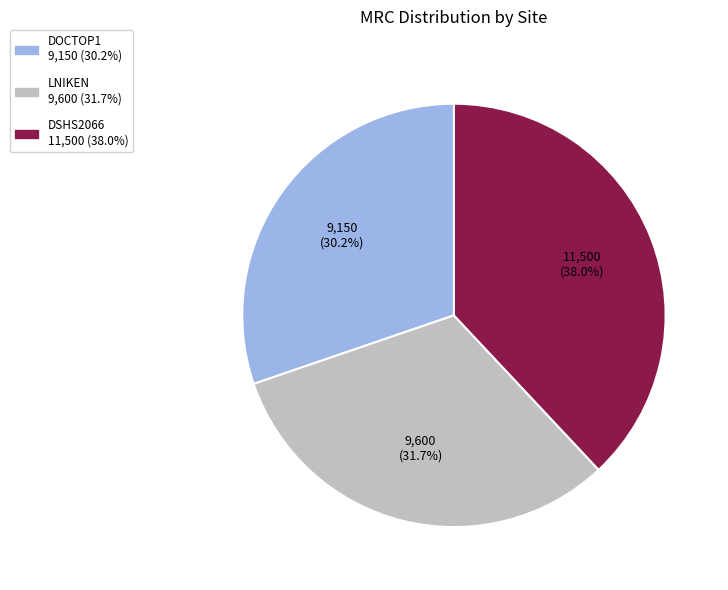

Is it true that LNIKEN is 38% of the pie?

False